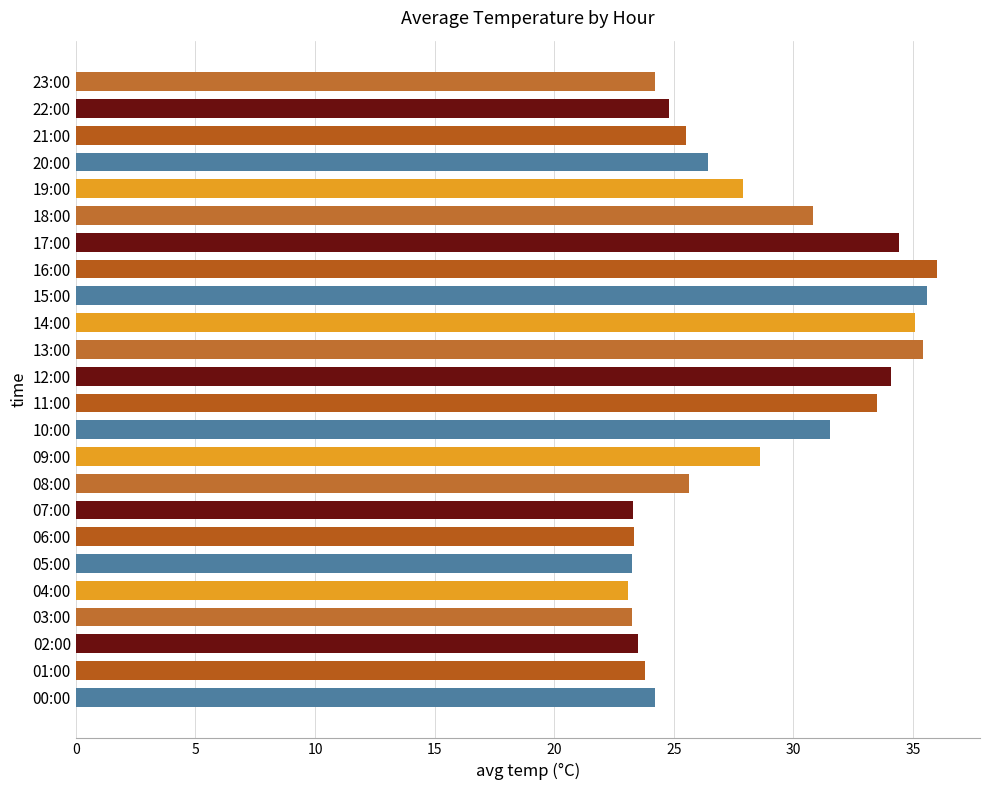

What is the sum of all values?

677.3